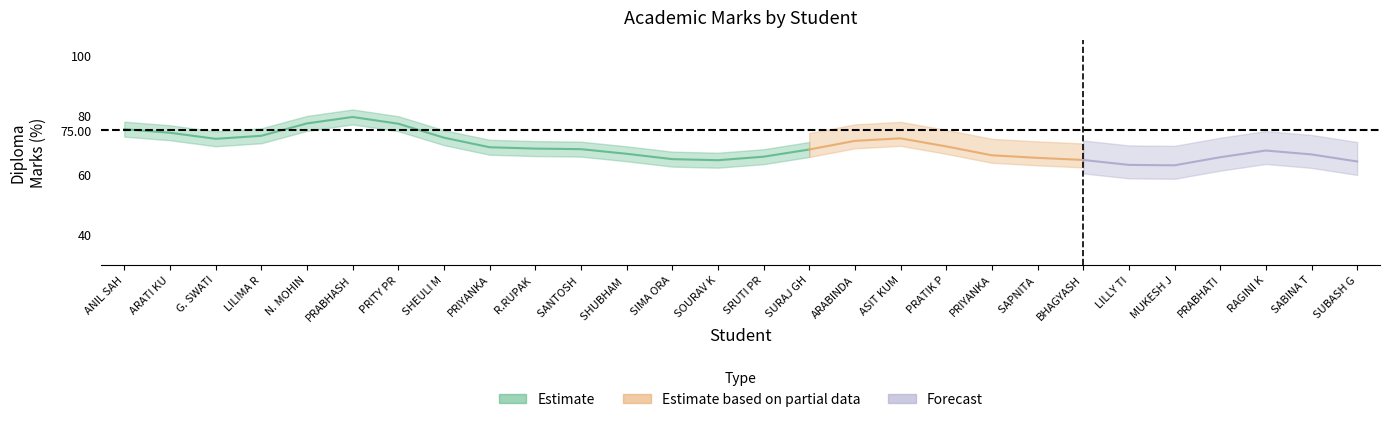

What position from the left is PRIYANKA SINGH?

20